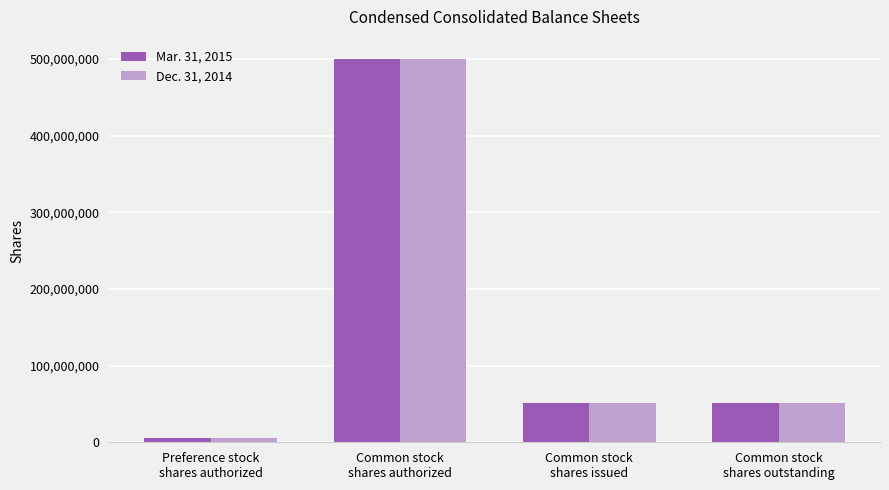

What is the value of the Mar. 31, 2015 bar at the 1st from the left?

5000000